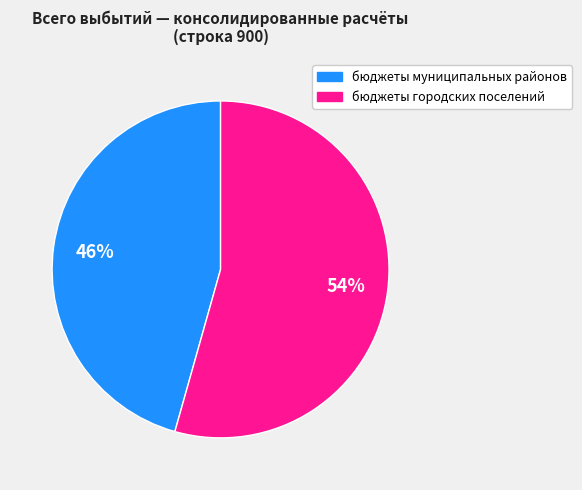

Is it true that бюджеты городских поселений is 54% of the pie?

True